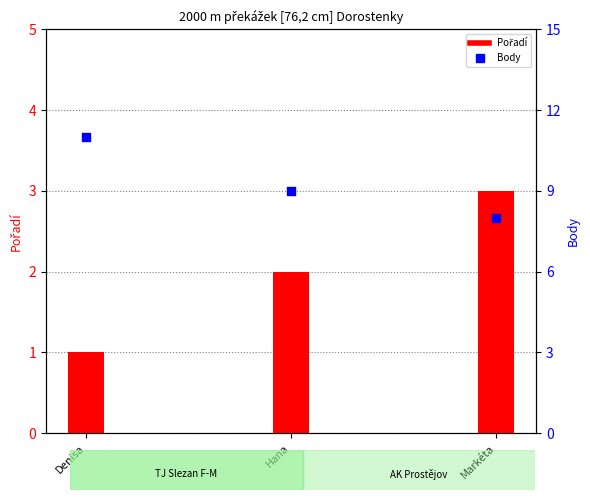

Which series has the largest total across all categories?

Body